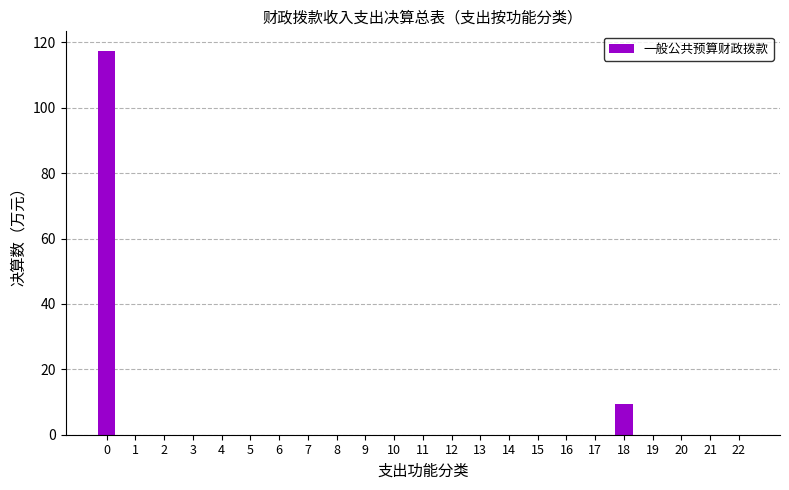

Are the bars grouped side by side (vs. stacked)?

No